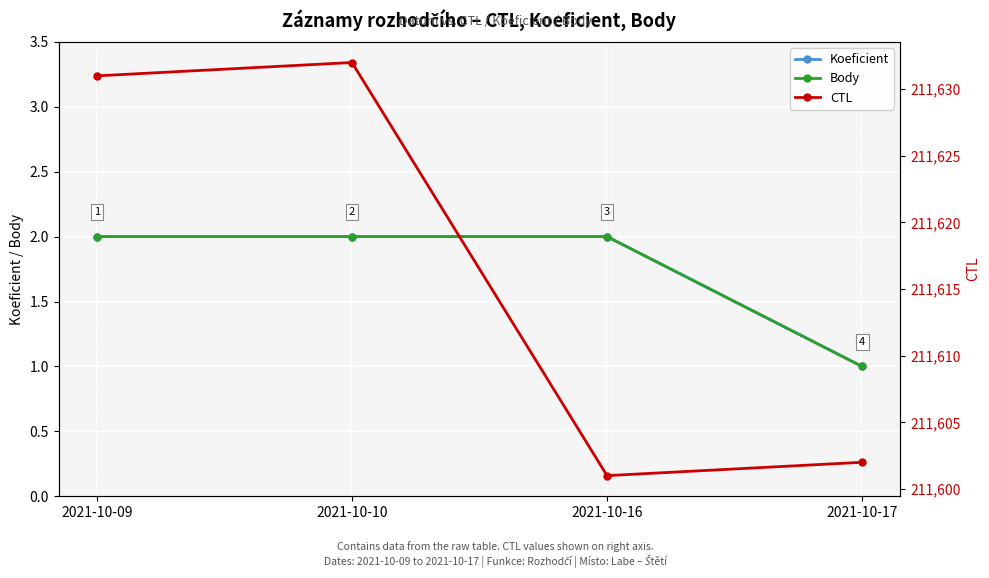

What is the difference between the second highest and second lowest values in the CTL series?

29